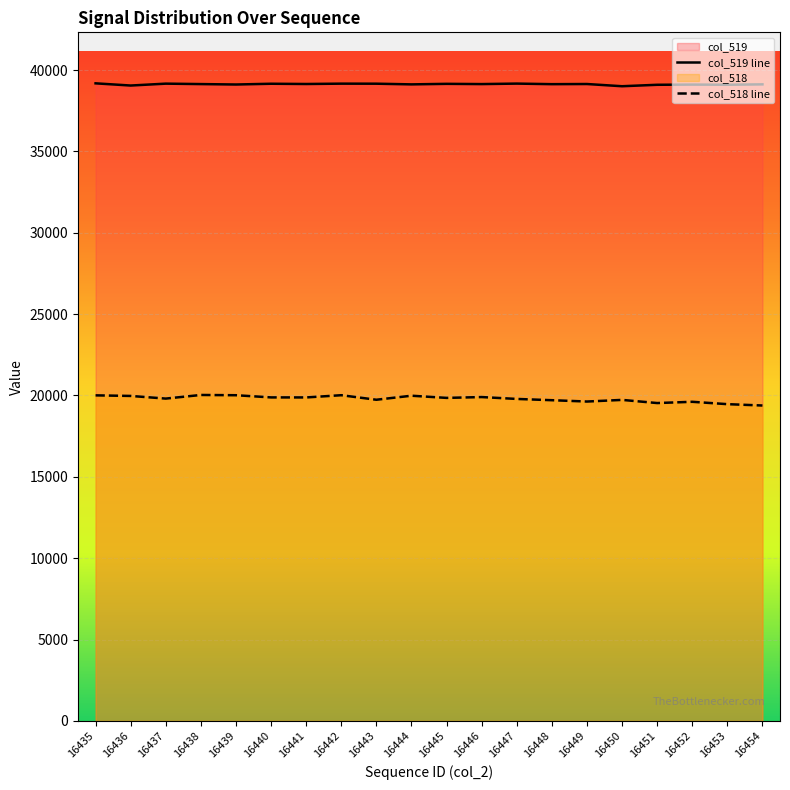

Reading right to left, what are all the values shown in this chart?

col_519 line: 39122	39099	39108	39096	39007	39143	39134	39169	39139	39154	39121	39163	39166	39144	39160	39113	39139	39166	39050	39185
col_518 line: 19384	19467	19612	19535	19729	19628	19710	19788	19903	19852	19986	19738	20017	19880	19882	20016	20032	19809	19972	20008